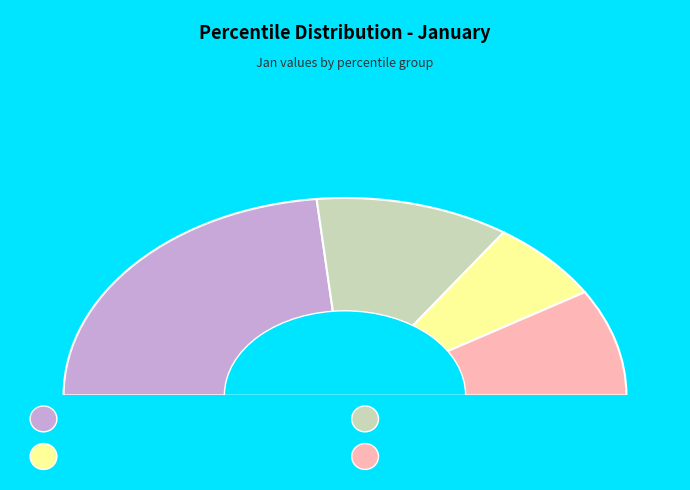

What percentage is the pct65 slice, to the nearest percent?

7%